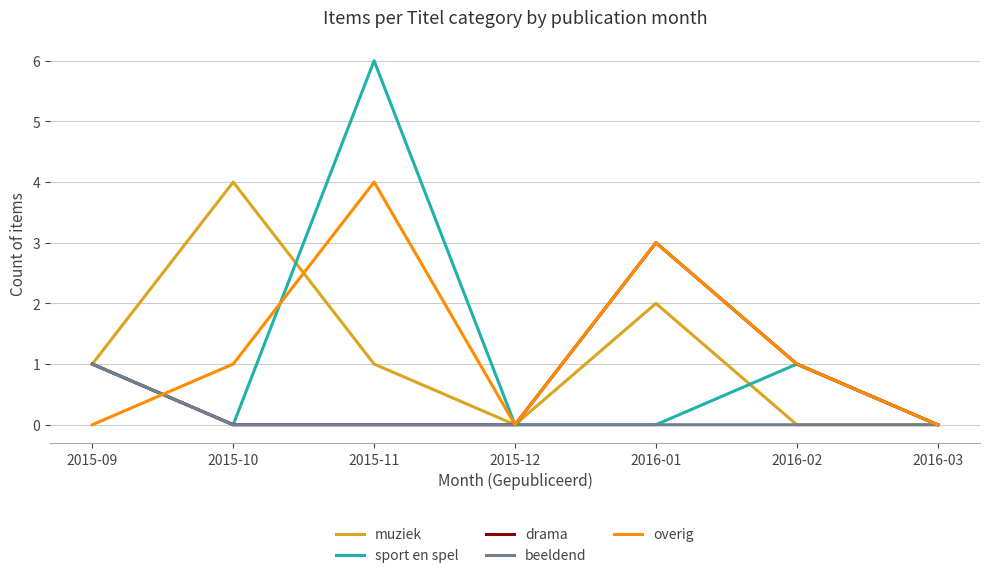

How many lines are shown in the chart?

5